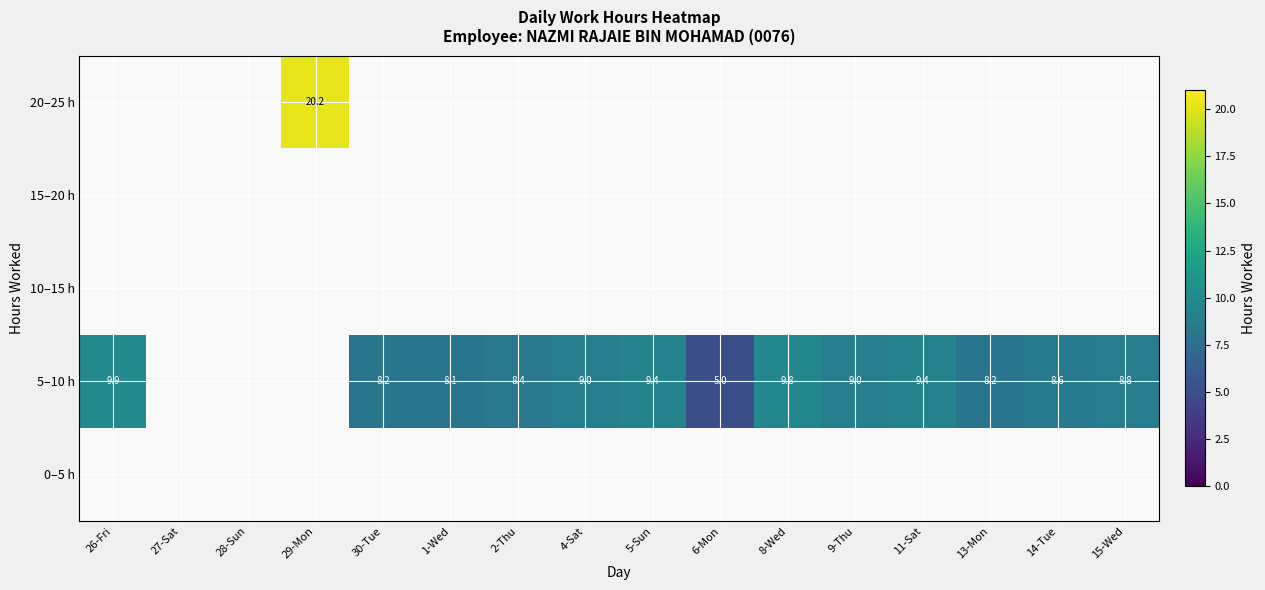

The value of 5–10 h at 14-Tue is 15.5. True or false?

False